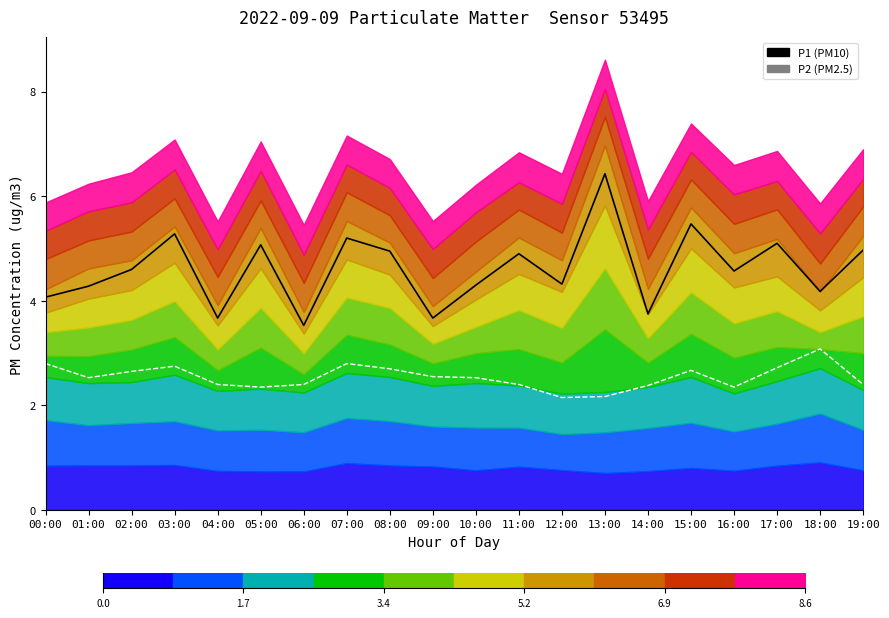

Does the chart display data point markers on the line(s)?

No